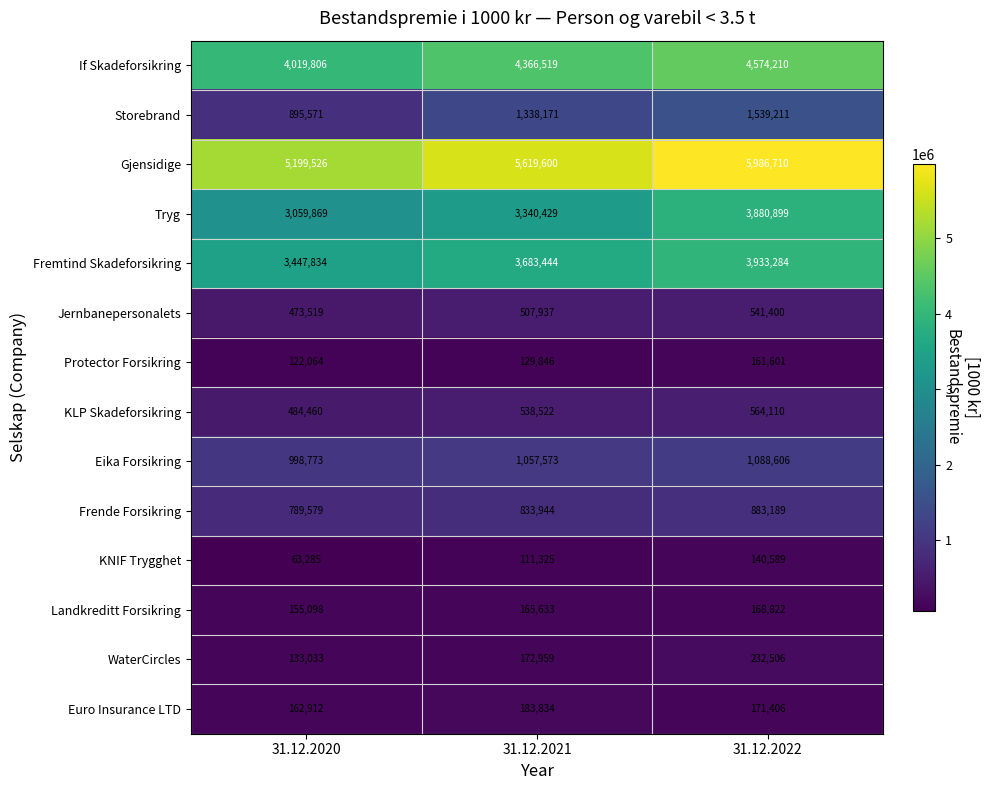

The If Skadeforsikring series shows 4366519 at 31.12.2021. True or false?

True